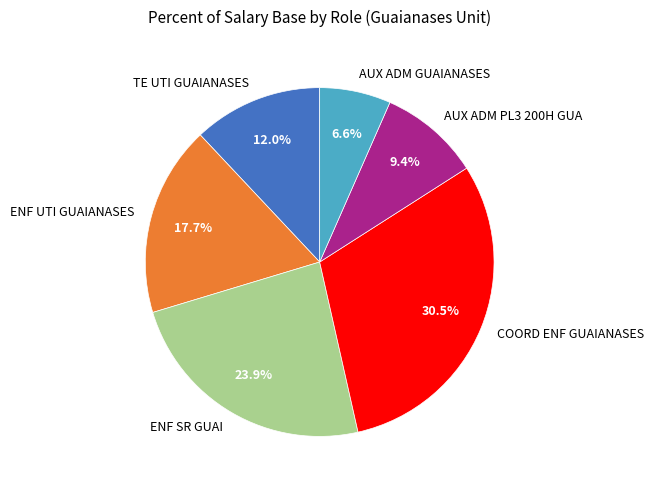

The AUX ADM GUAIANASES slice represents 7% of the pie. True or false?

True